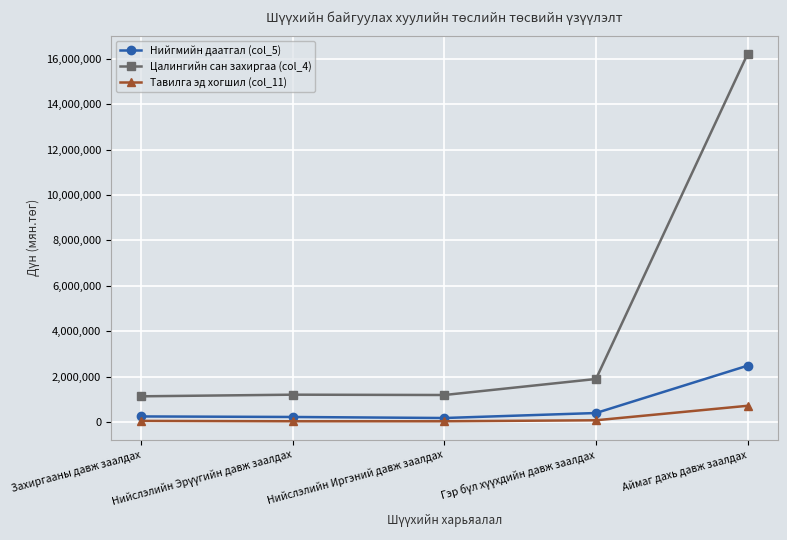

The value of Тавилга эд хогшил (col_11) at Нийслэлийн Иргэний давж заалдах is 38500. True or false?

True